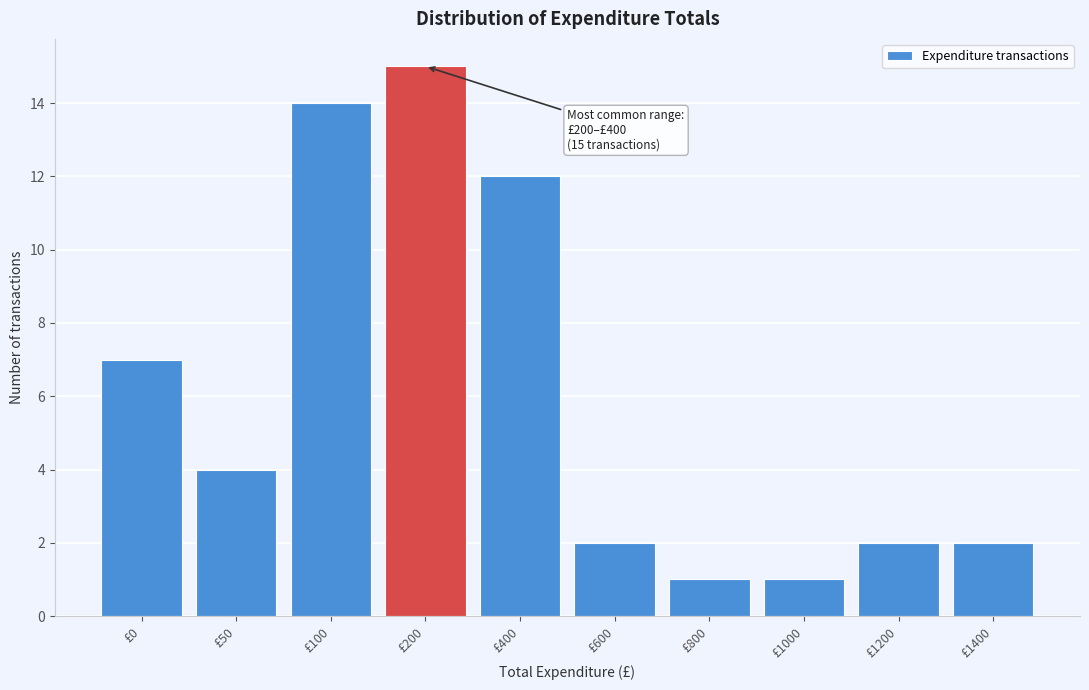

Reading left to right, list all the values displayed in this chart.

7	4	14	15	12	2	1	1	2	2